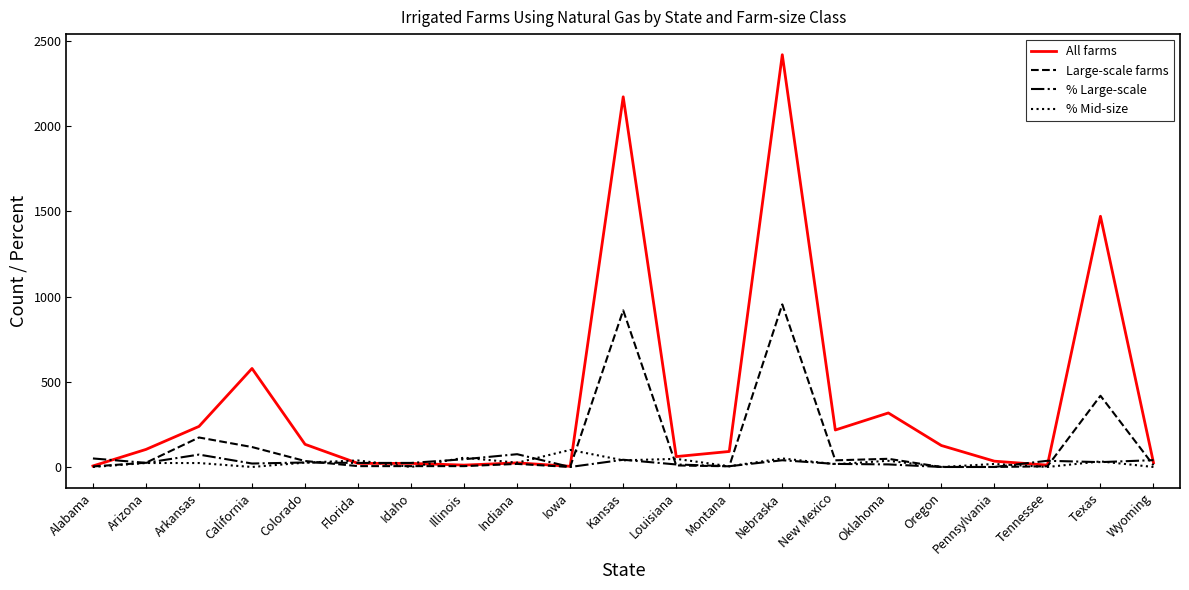

Which series changed the most between California and Wyoming?

All farms